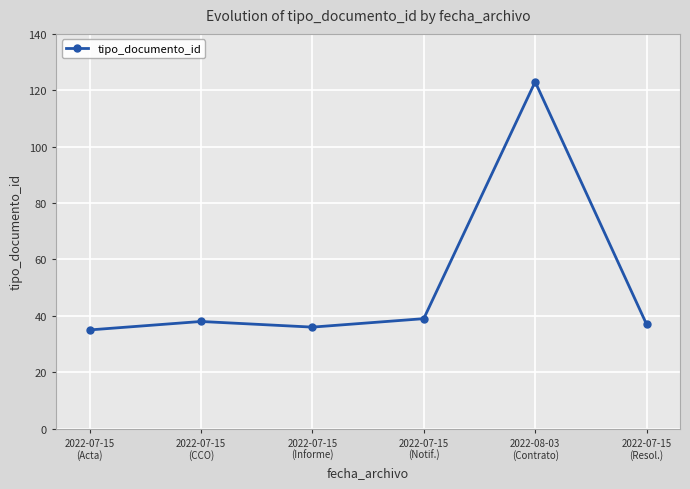

Reading left to right, transcribe all the data shown in this chart.

35	38	36	39	123	37